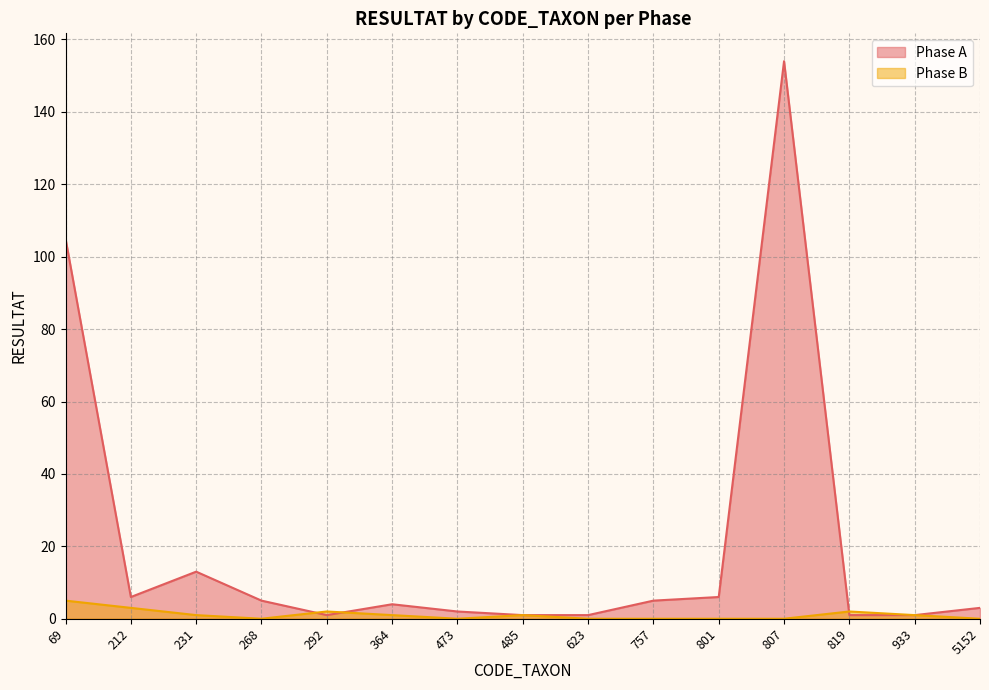

How many categories are shown in the chart?

15